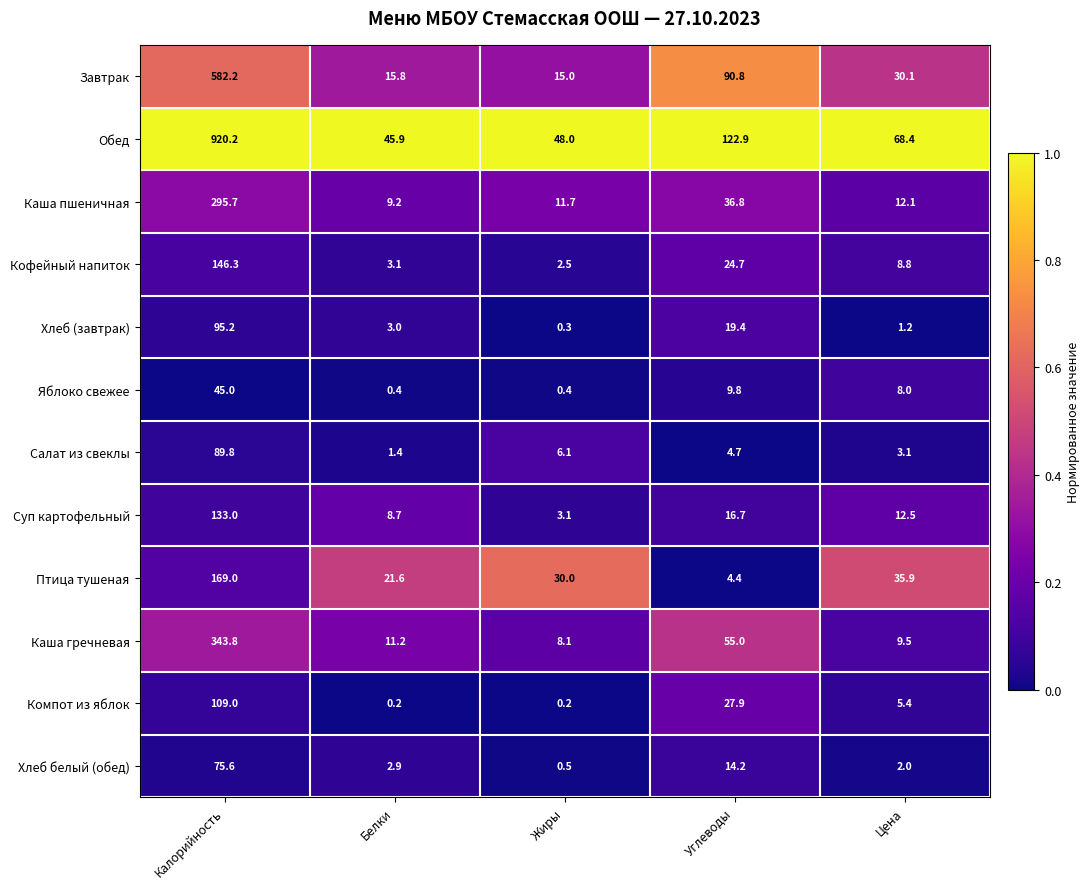

How many distinct data groups are displayed?

12